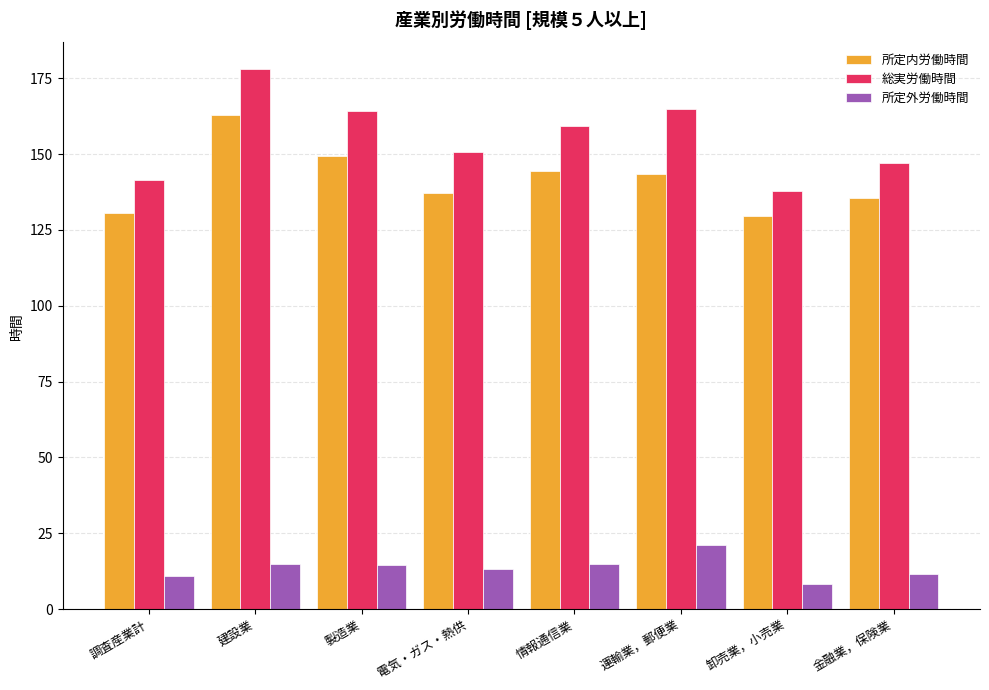

What is the difference between the maximum and second lowest values in the 所定外労働時間 series?

10.5